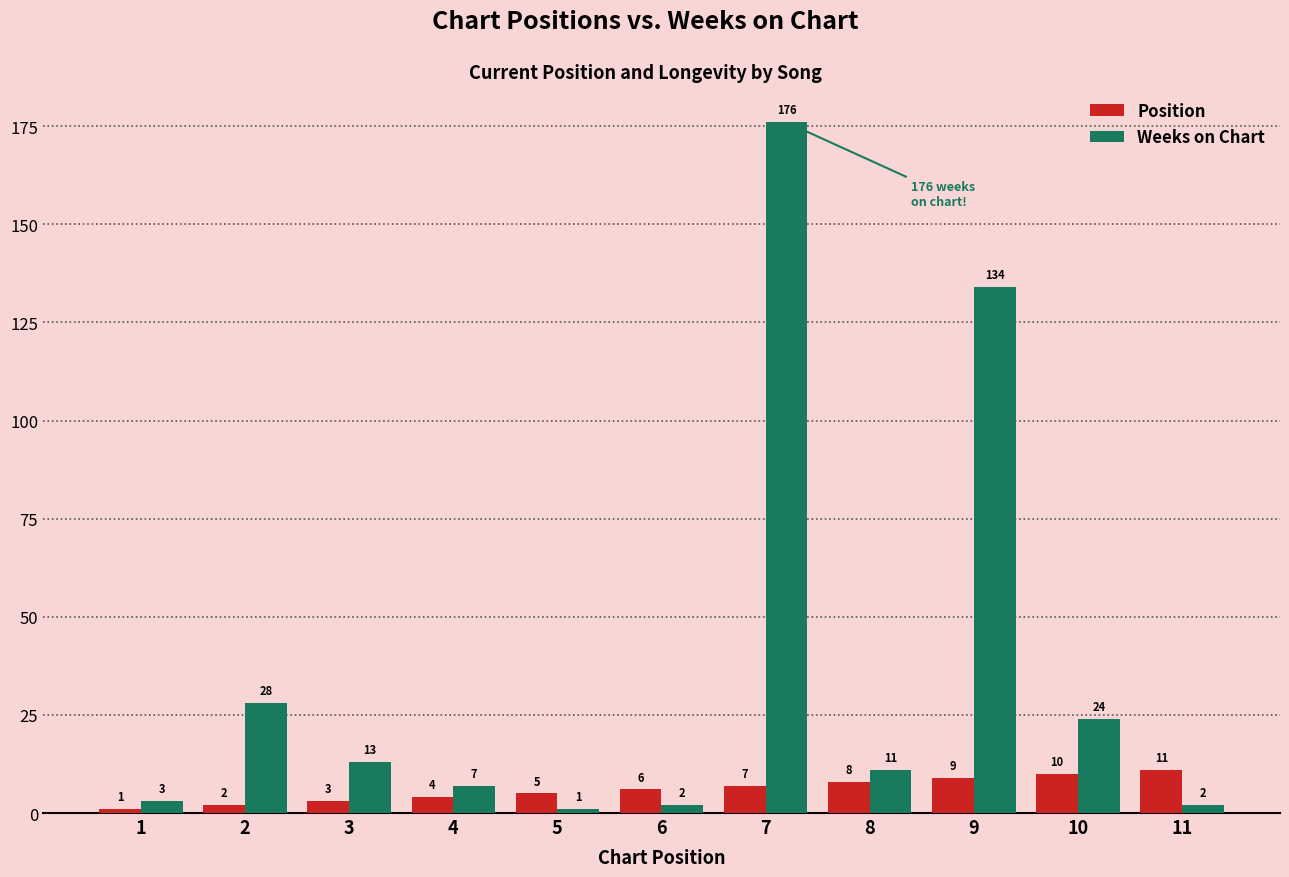

Which series has the widest spread of values?

Weeks on Chart